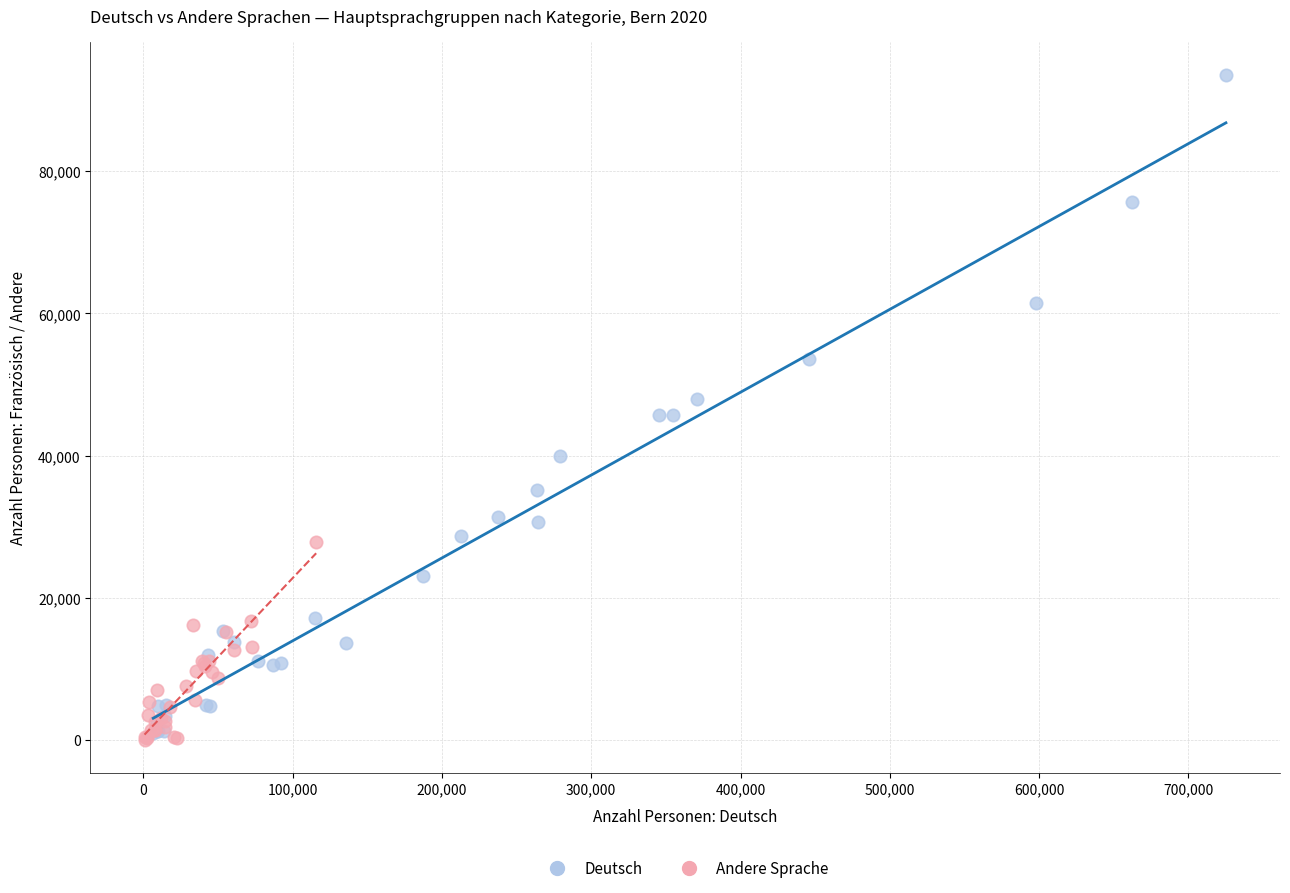

Which series contains the highest Y value?

Deutsch